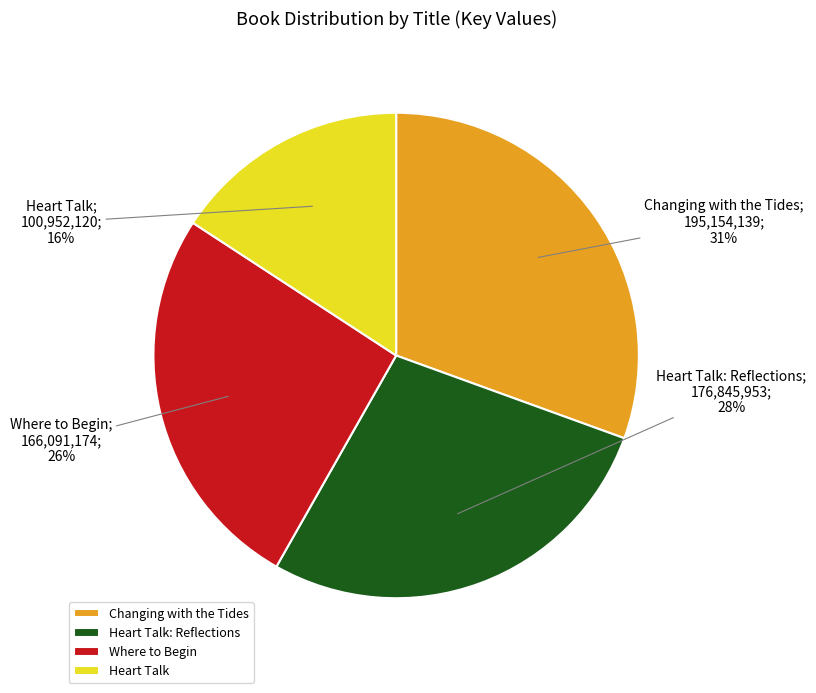

Which slice is the smallest?

Heart Talk